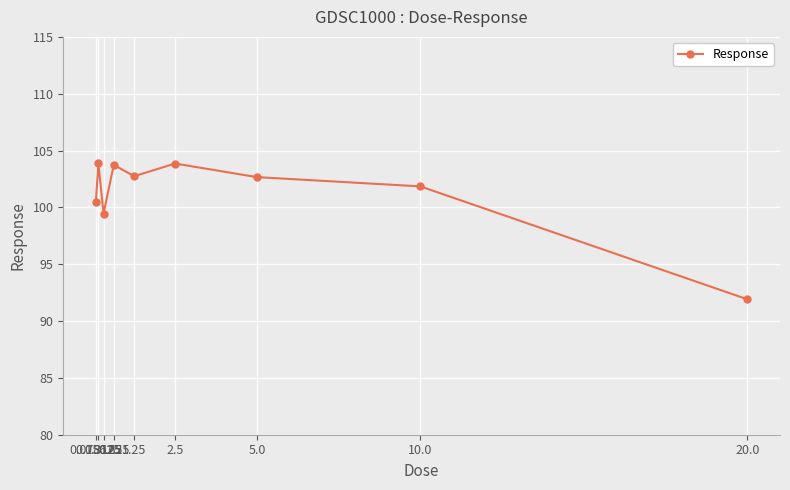

Does the chart have visible grid lines?

Yes